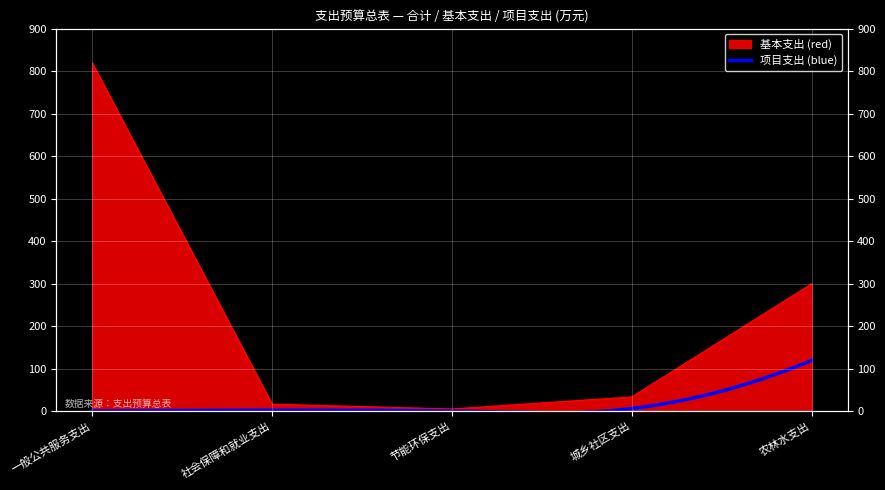

Reading right to left, transcribe all the data shown in this chart.

299.5	33.4	5.0	16.2	818.7